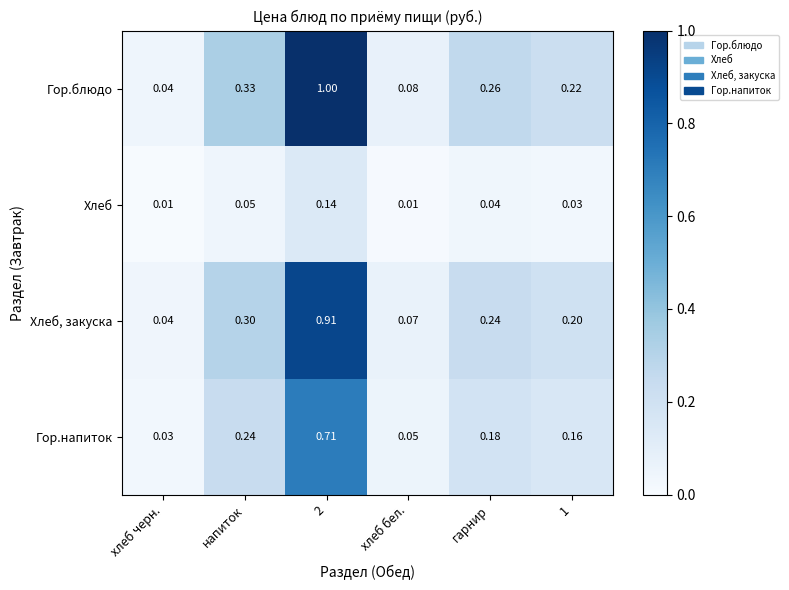

Is the value of Хлеб at хлеб бел. greater than the value of Хлеб, закуска at 1?

No